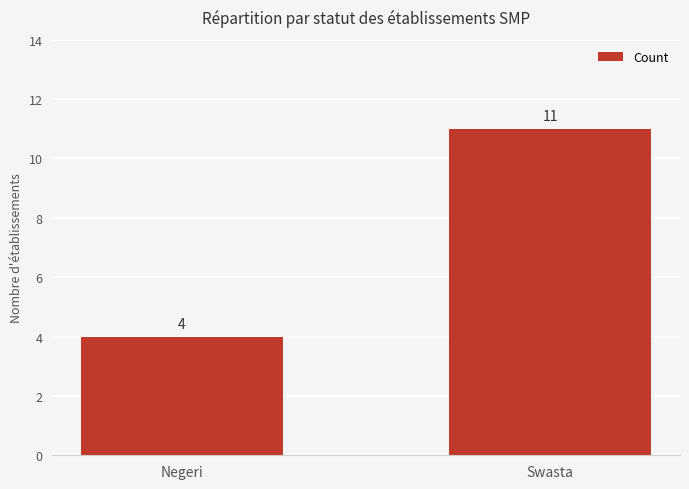

Reading left to right, list all the values displayed in this chart.

4	11